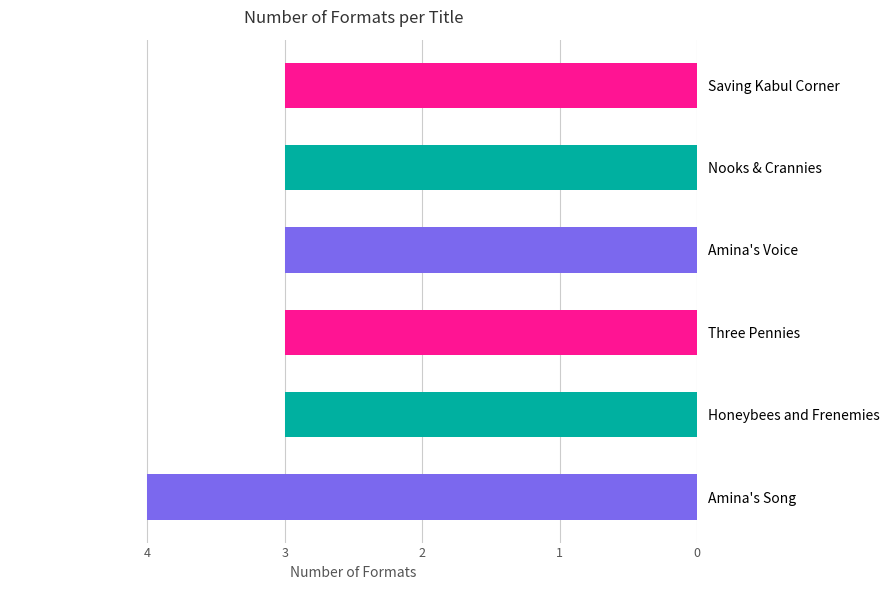

What is the sum of all values?

19